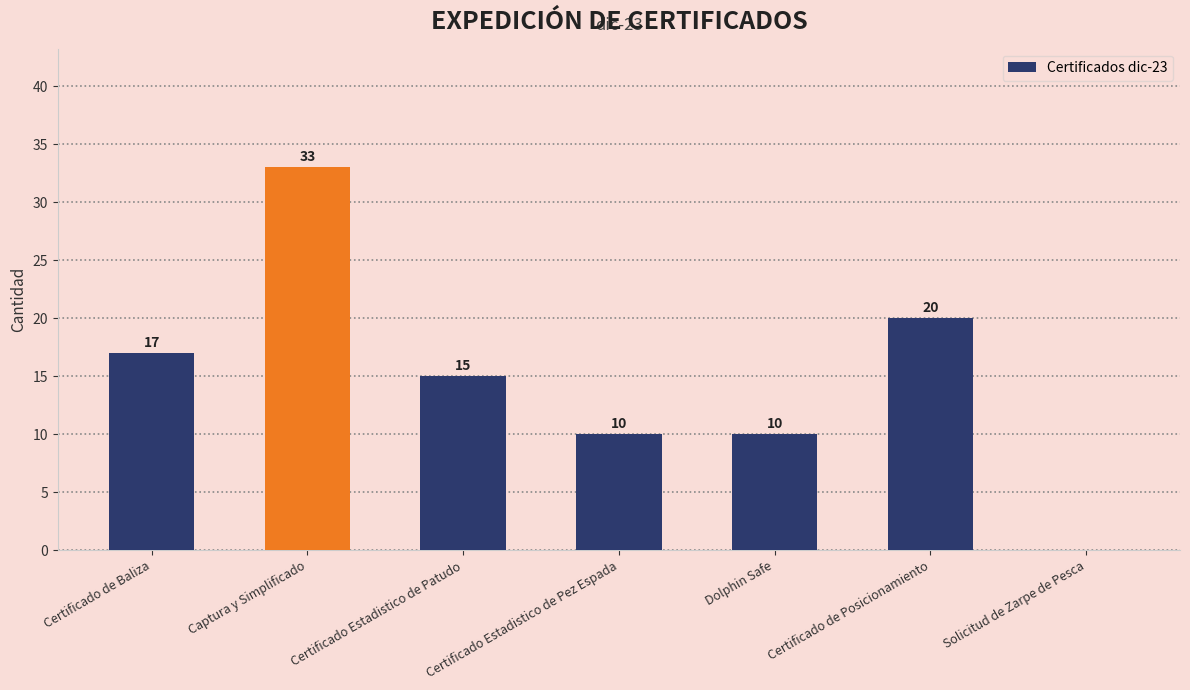

Is it true that the value at Solicitud de Zarpe de Pesca is -16?

False